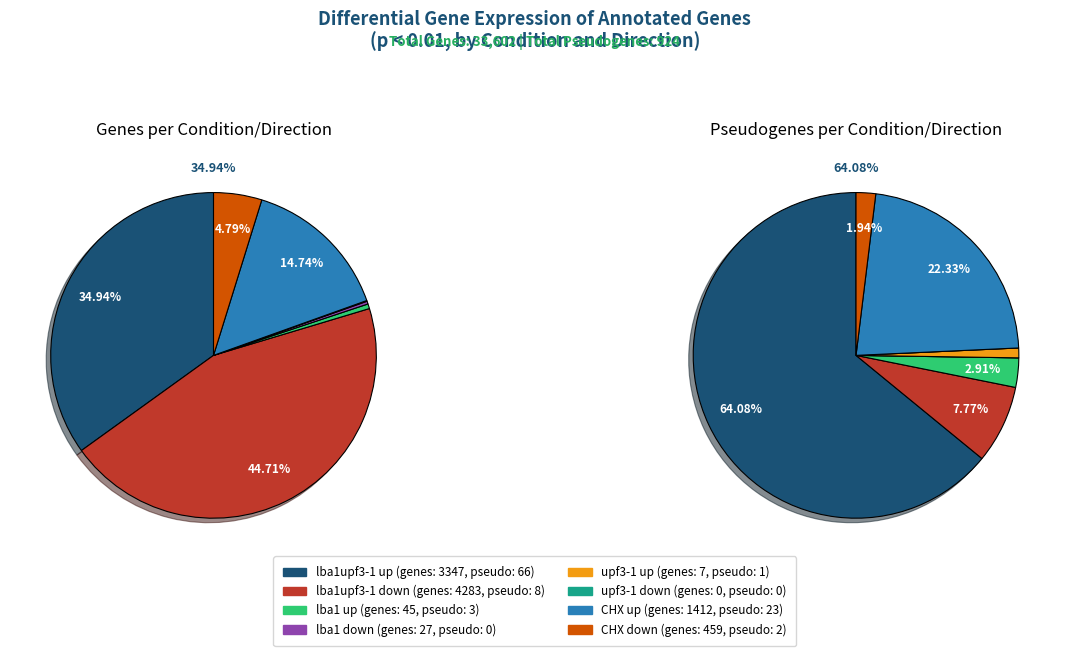

Which has a higher value, lba1upf3-1 up or lba1upf3-1 down?

lba1upf3-1 down